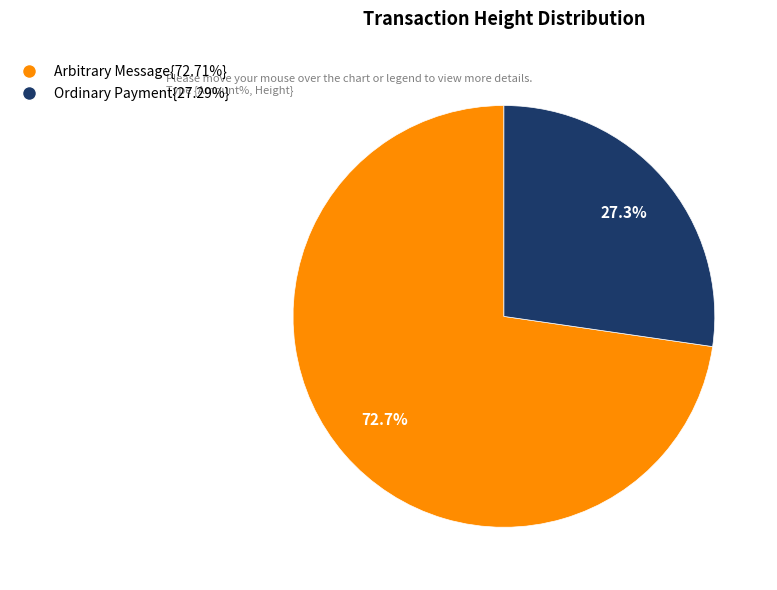

Is there any slice that represents more than half of the pie?

Yes